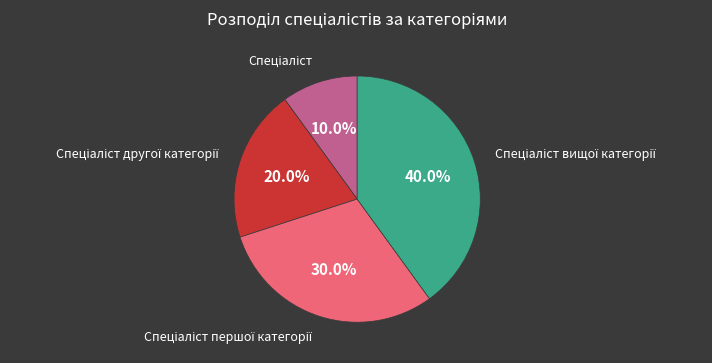

To the nearest percent, what is the average slice percentage?

25%